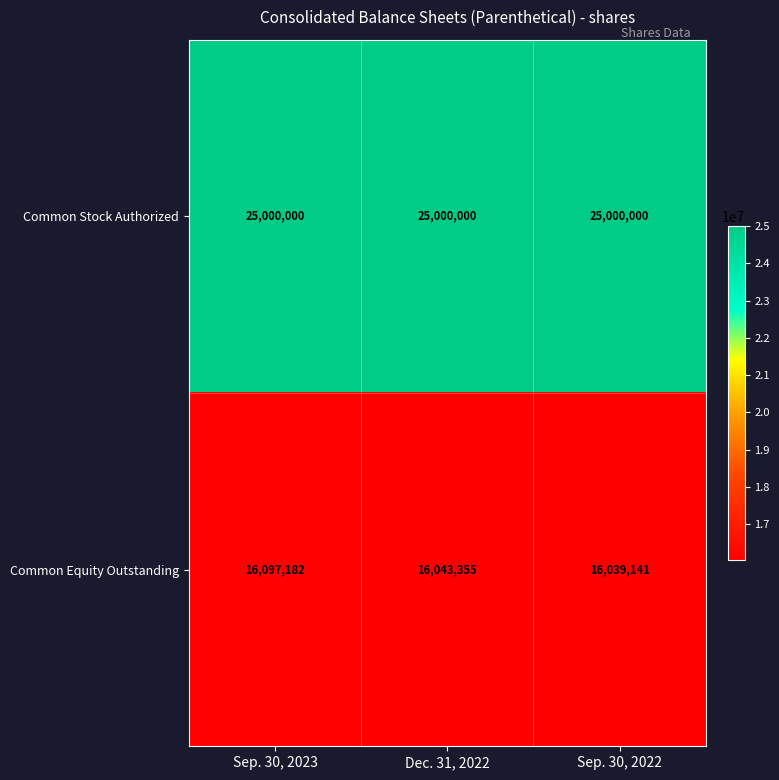

At Sep. 30, 2022, list the series in order from smallest to largest.

Common Equity Outstanding, Common Stock Authorized